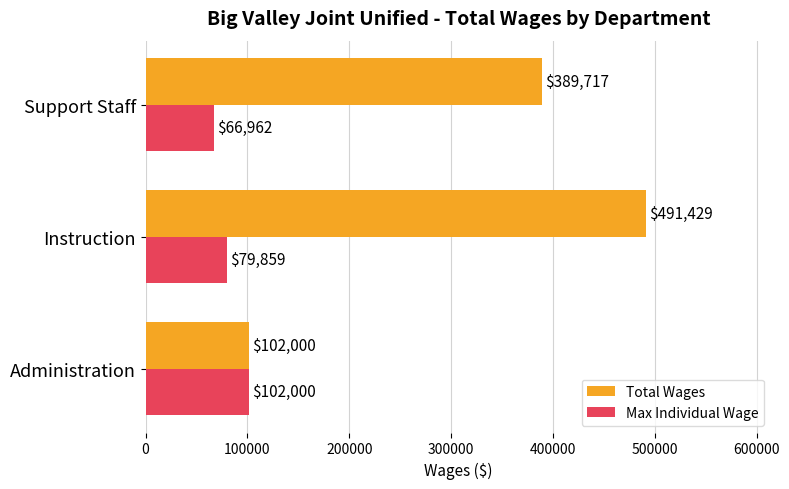

Which series has the largest total across all categories?

Total Wages